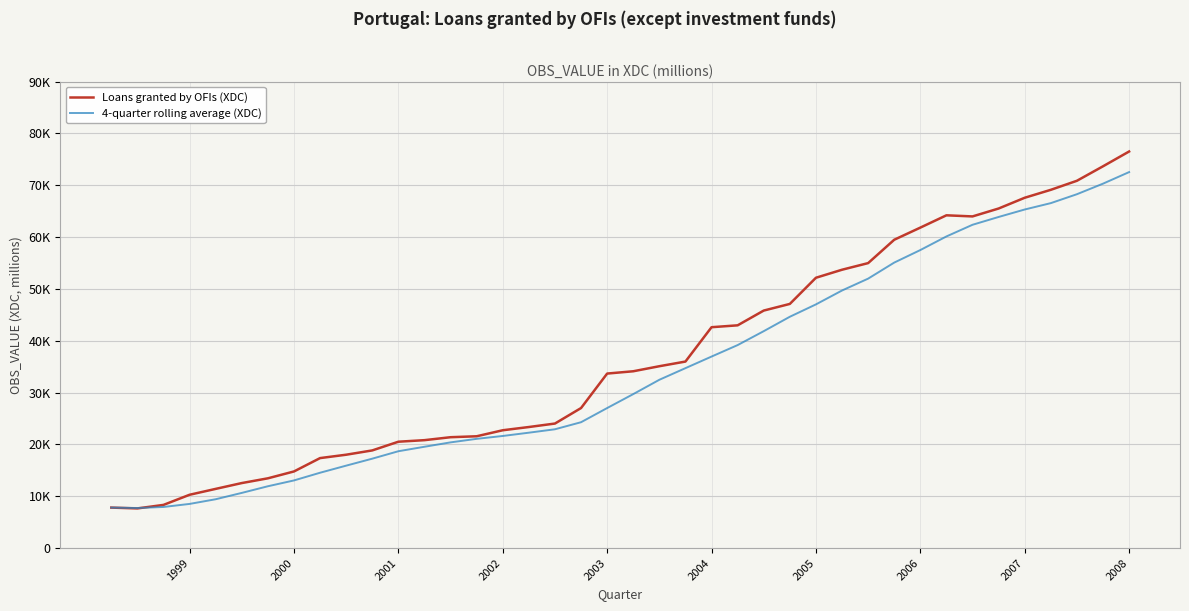

List the series in order of their overall mean, lowest first.

4-quarter rolling average (XDC), Loans granted by OFIs (XDC)